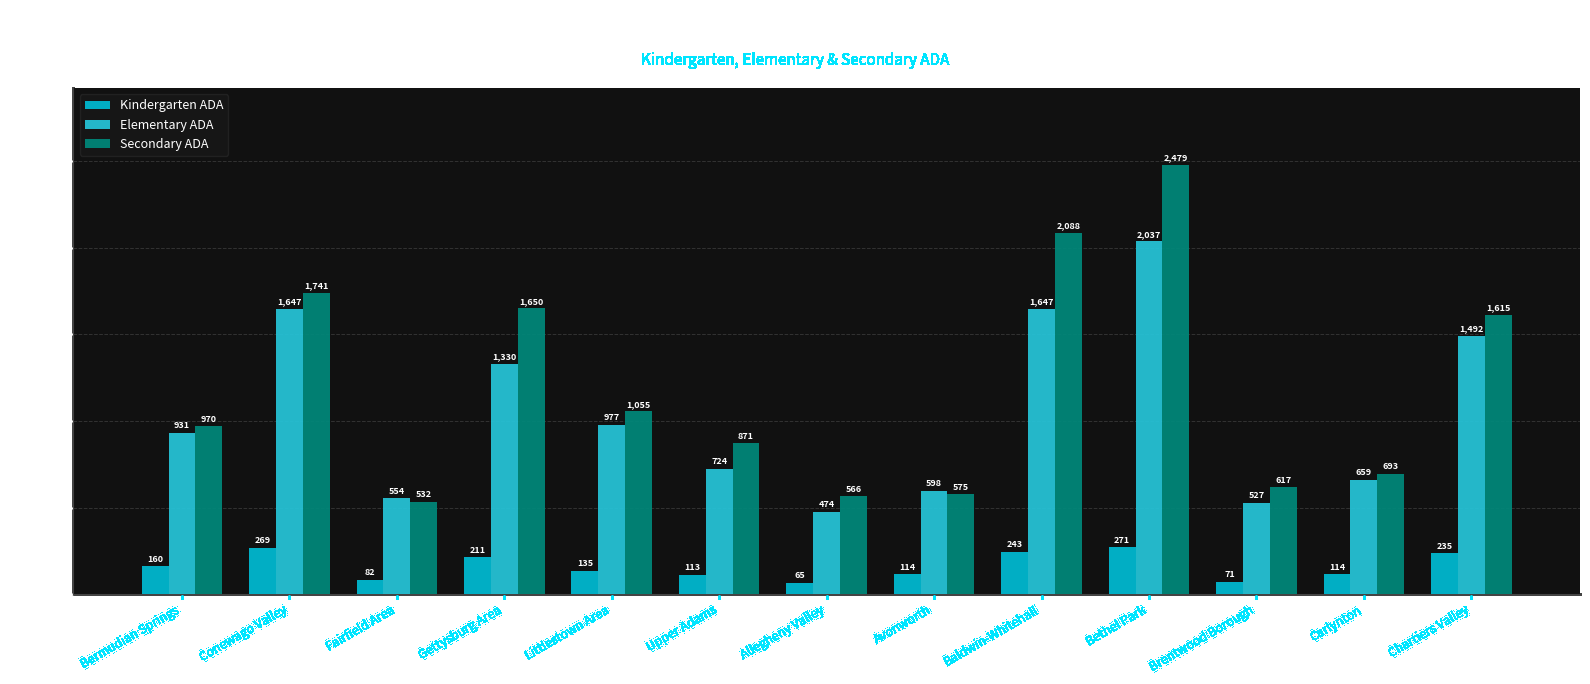

At which label is Elementary ADA closest to 1255?

Gettysburg Area